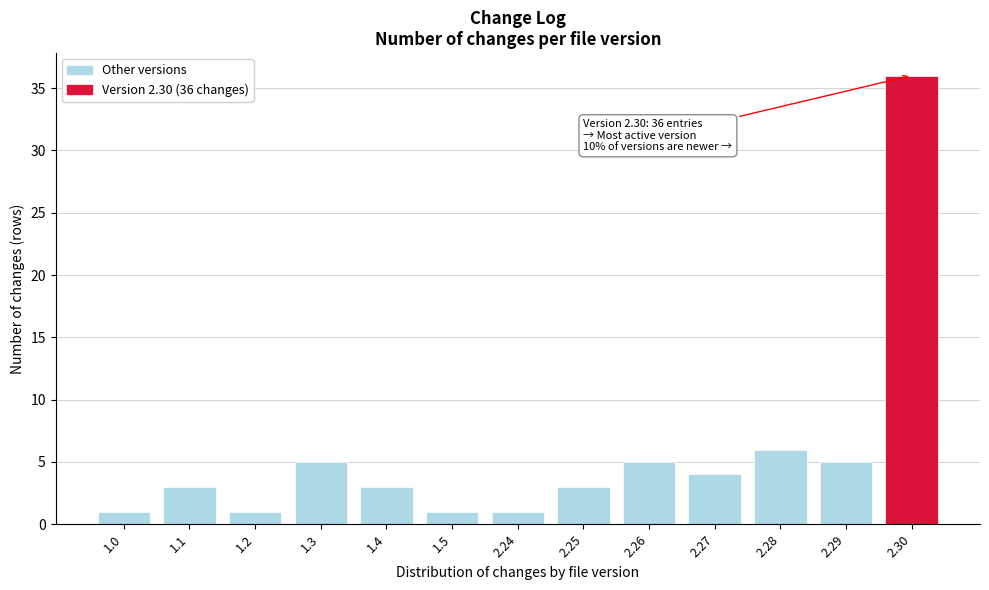

Reading left to right, transcribe all the data shown in this chart.

1	3	1	5	3	1	1	3	5	4	6	5	36